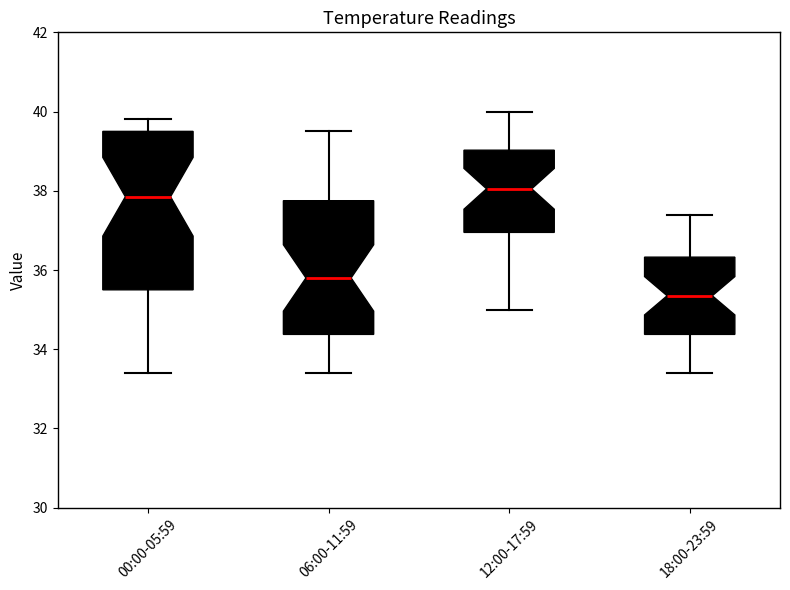

Where is the upper edge of the box for 06:00-11:59 on the y-axis? The values are not printed on the chart, so give them approximately, as read against the axis.

37.8